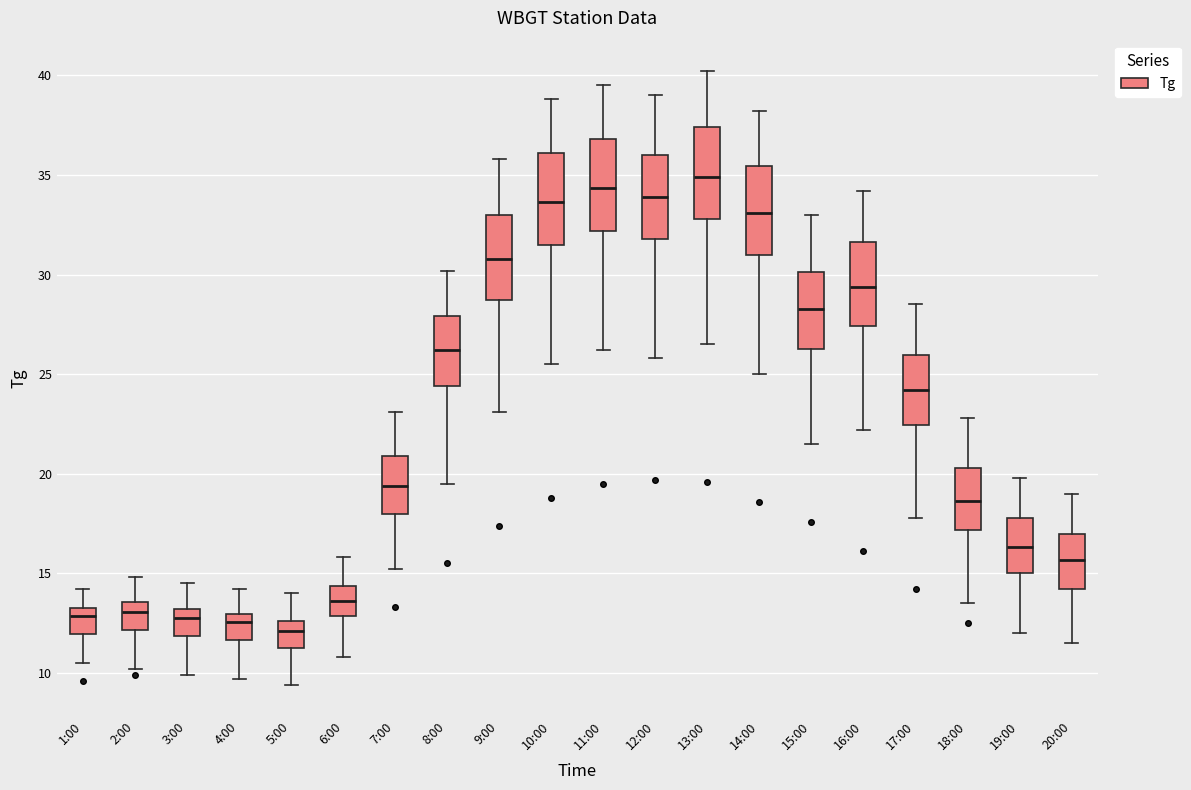

Which box has the highest median line?

13:00